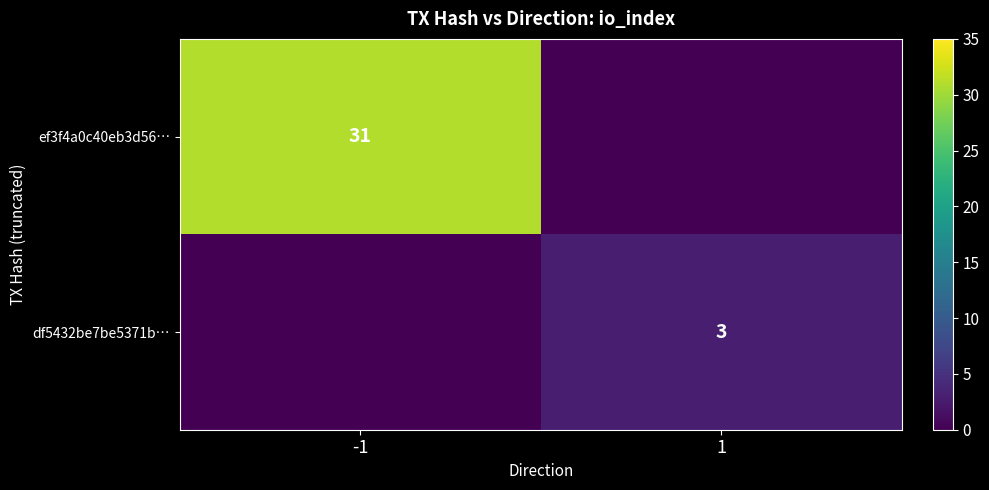

How many series are shown in this chart?

2